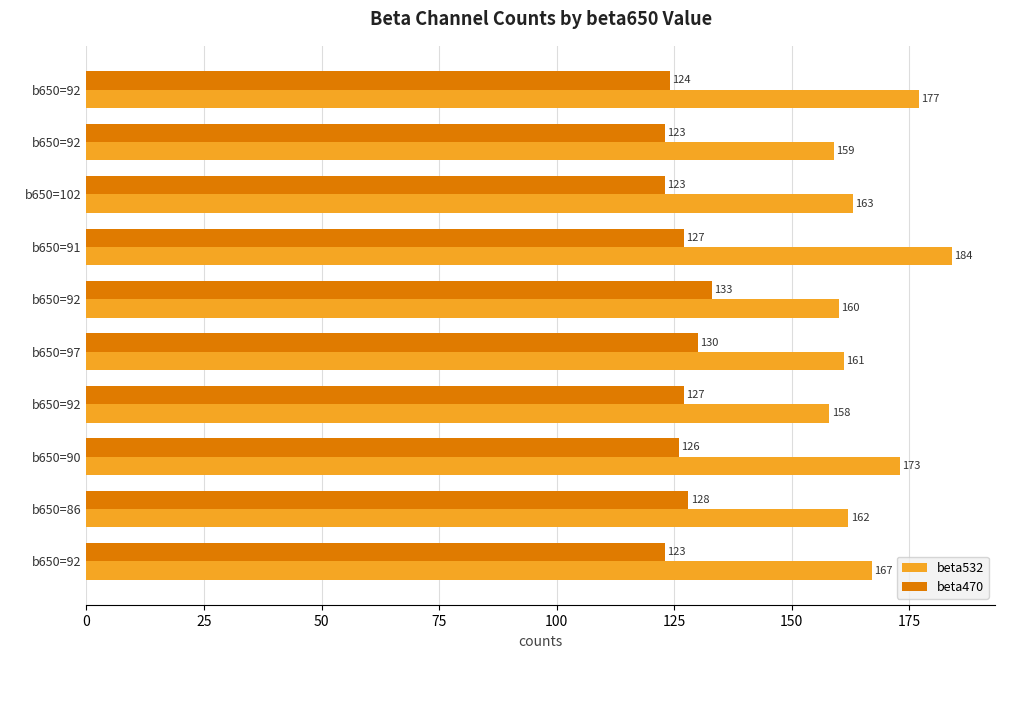

How many categories are shown in the chart?

10